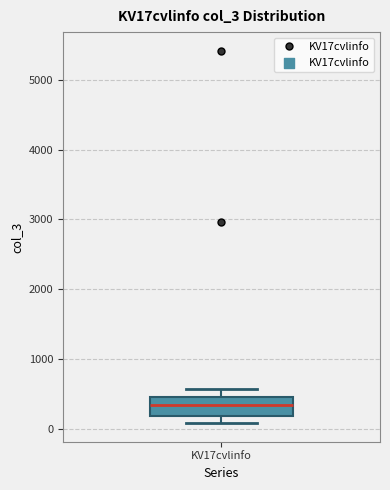

Where does the median line of the box for KV17cvlinfo sit on the y-axis? The values are not printed on the chart, so give them approximately, as read against the axis.

300